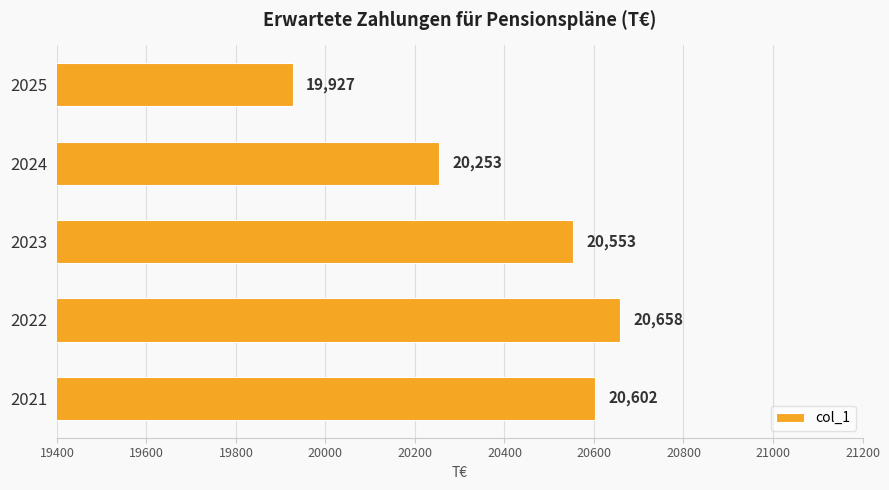

What is the sum of all values?

101993